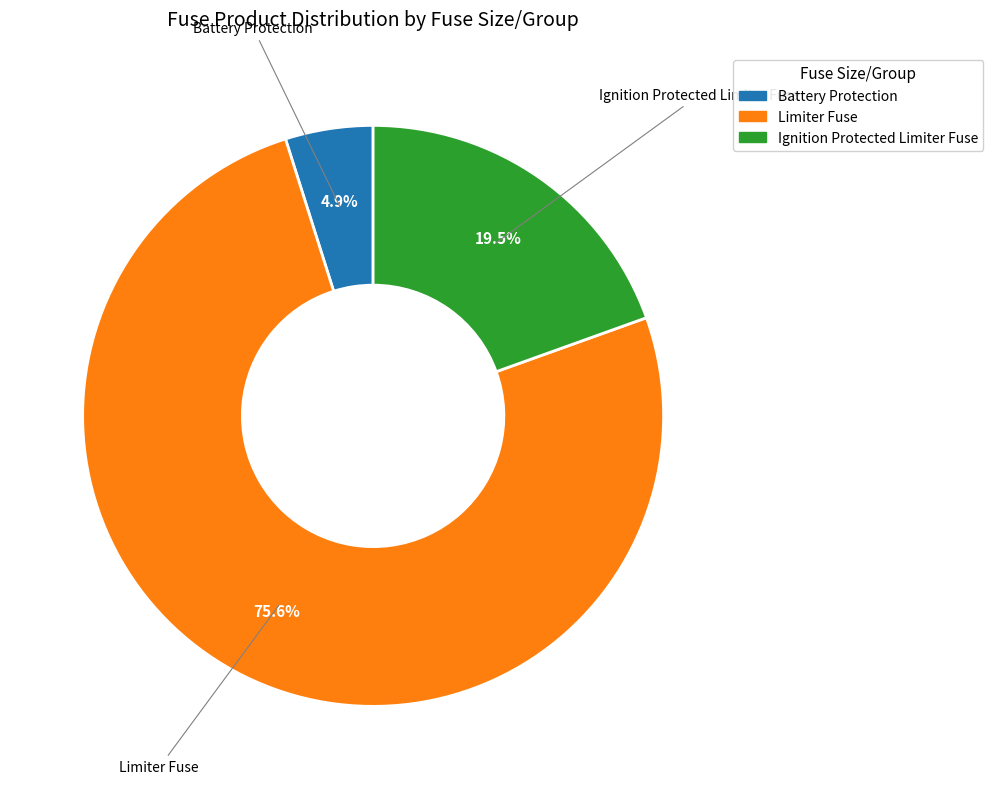

Do Battery Protection and Ignition Protected Limiter Fuse together represent more than half of the pie?

No